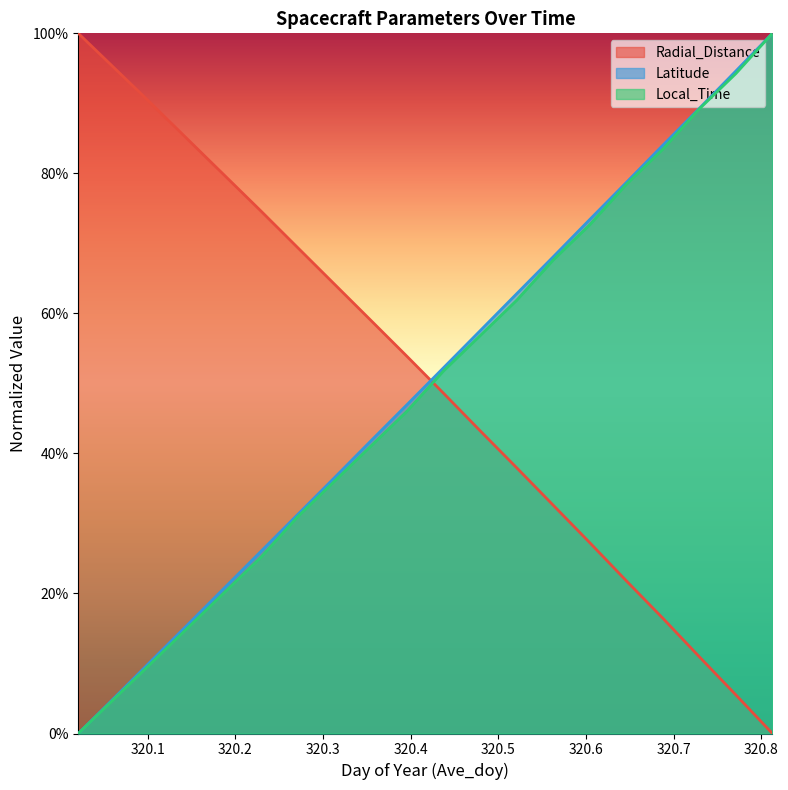

After their last crossing, which series has the higher values: Latitude or Radial_Distance?

Latitude